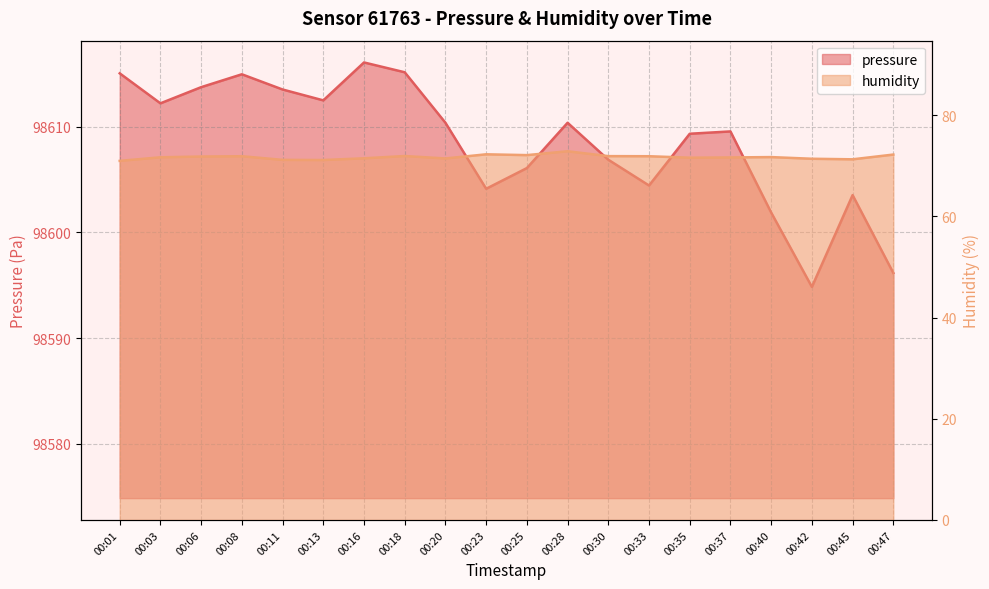

What is the value of the humidity point at the 1st from the left?

71.0